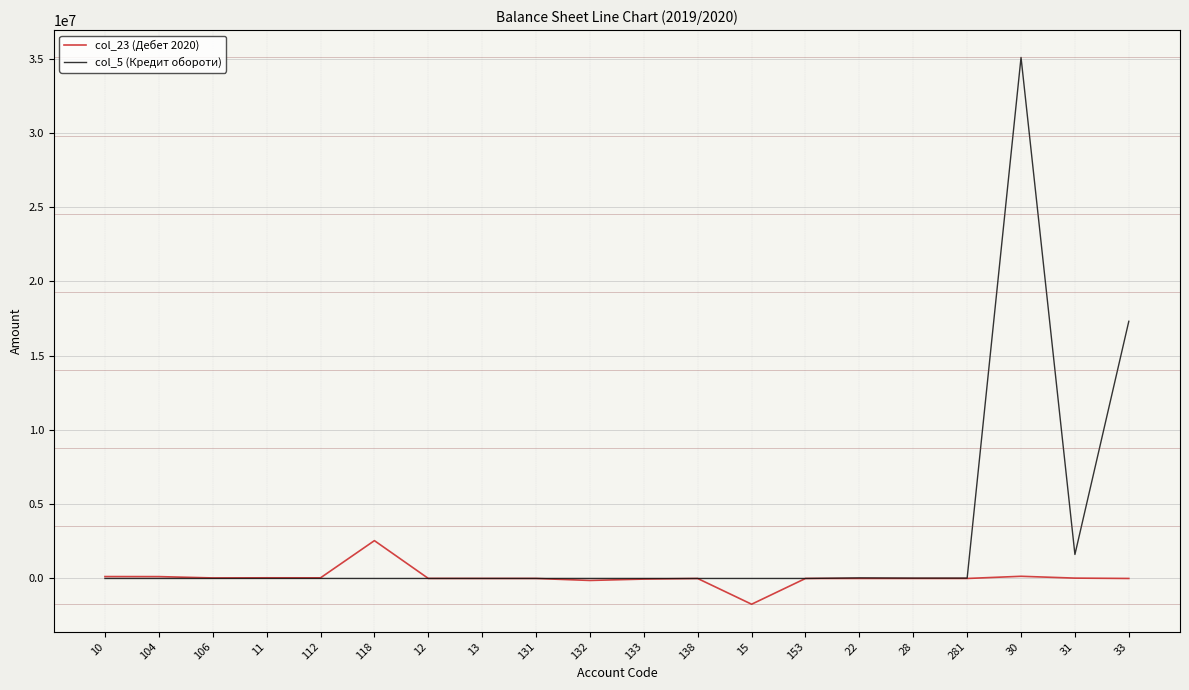

List the series in order of their overall mean, lowest first.

col_23 (Дебет 2020), col_5 (Кредит обороти)